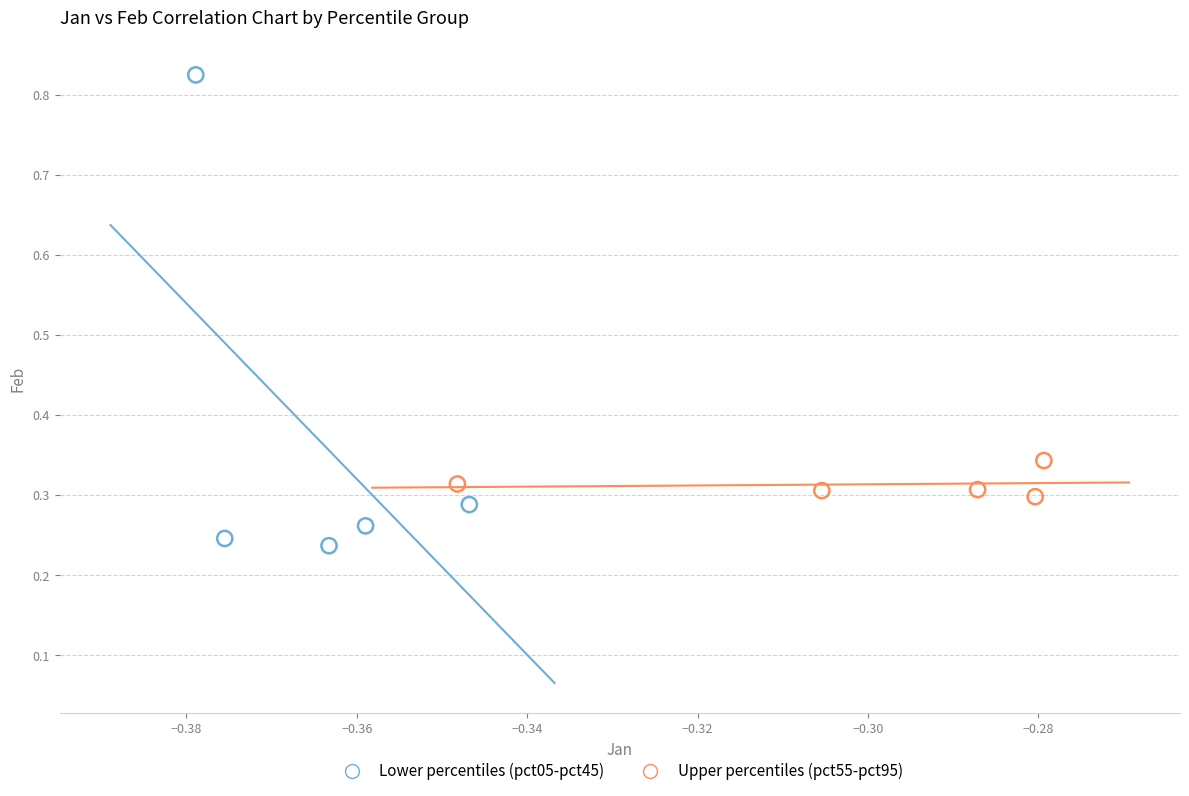

Which series reaches the maximum Y coordinate?

Lower percentiles (pct05-pct45)